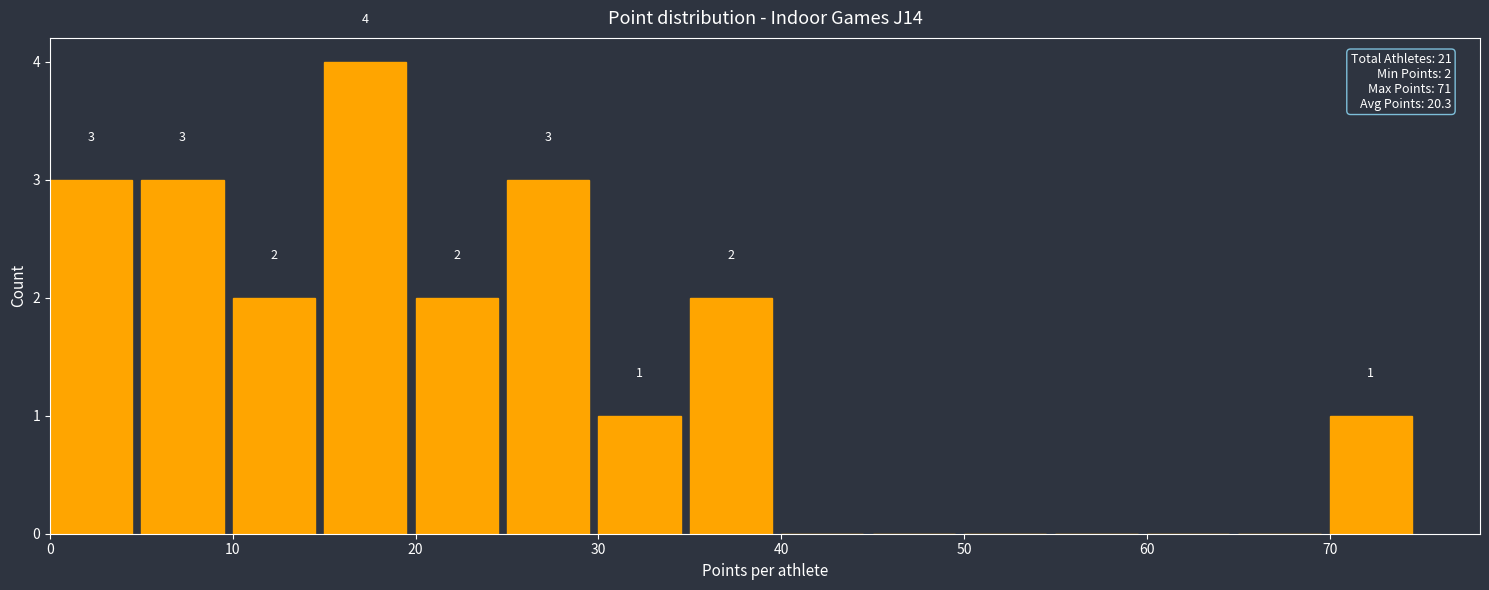

Over which range of the x-axis is the bar tallest?

15 to 20